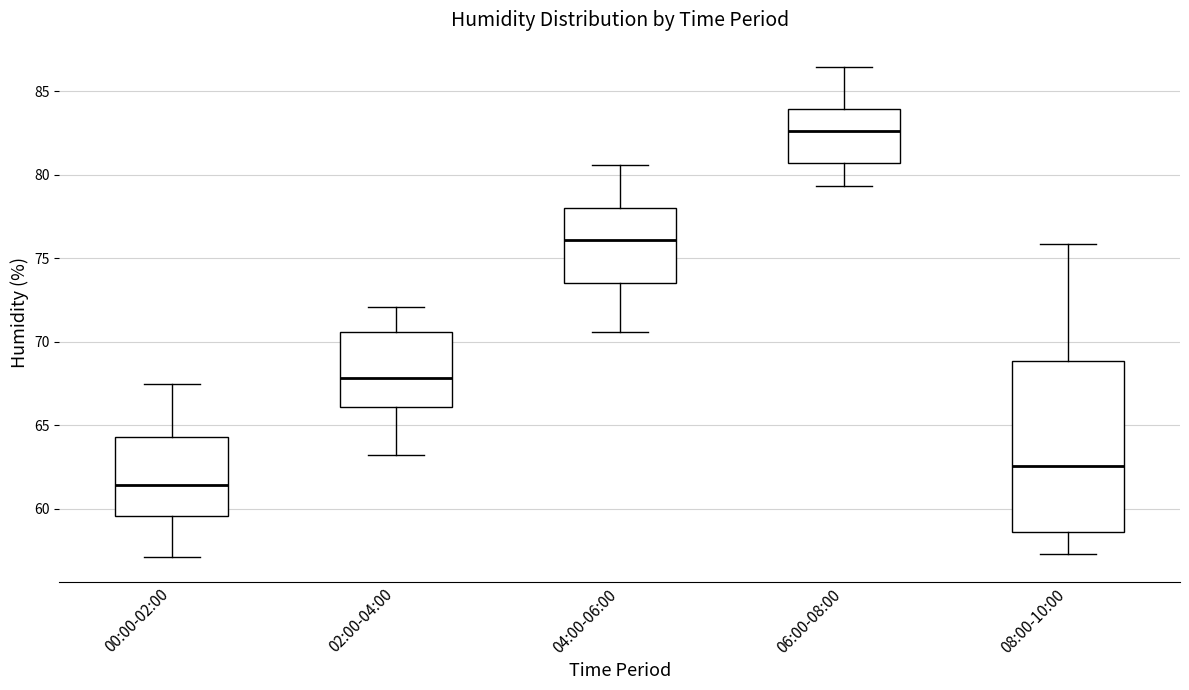

Where does the median line of the box for 06:00-08:00 sit on the y-axis? The values are not printed on the chart, so give them approximately, as read against the axis.

82.5